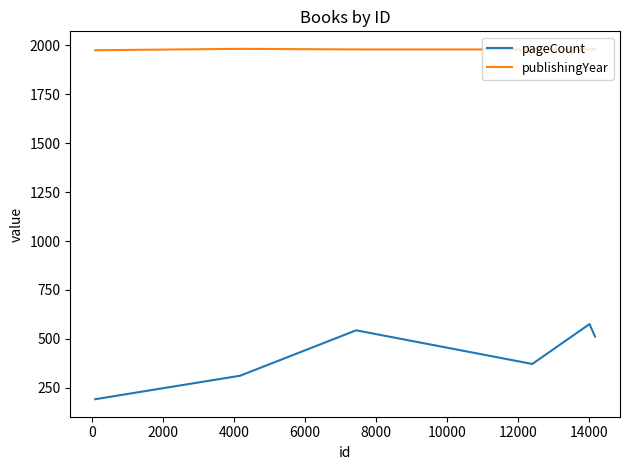

What is the difference between the maximum and minimum values in the publishingYear series?

7